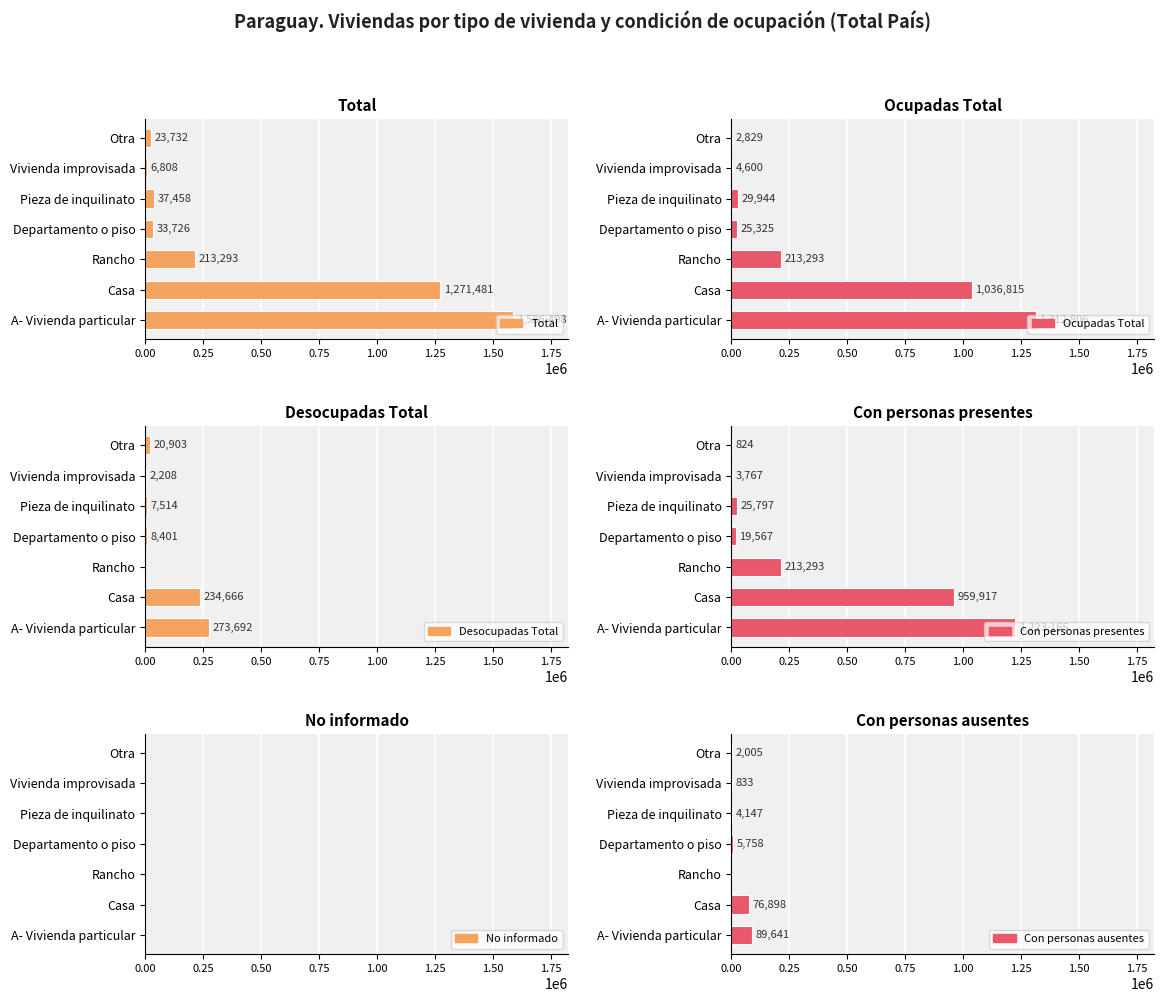

The Total series shows 1839220.4 at Casa. True or false?

False